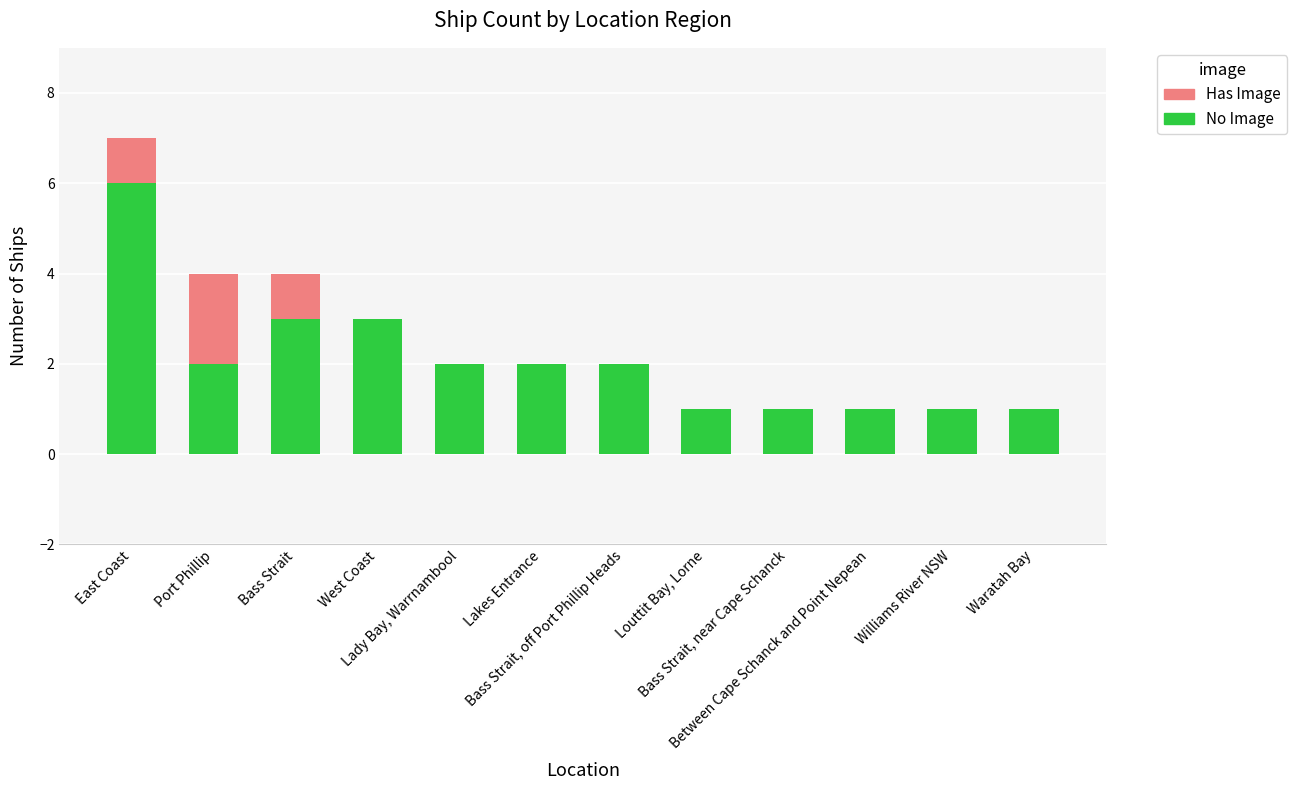

What is the maximum value for No Image?

6